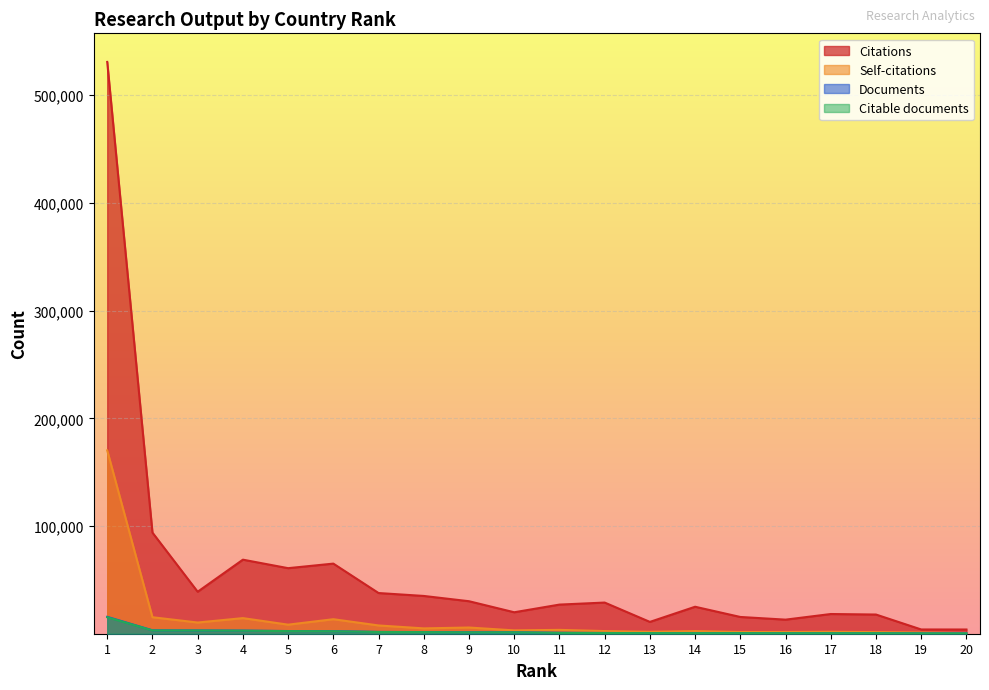

Is it true that Documents equals 1222 at 3?

False